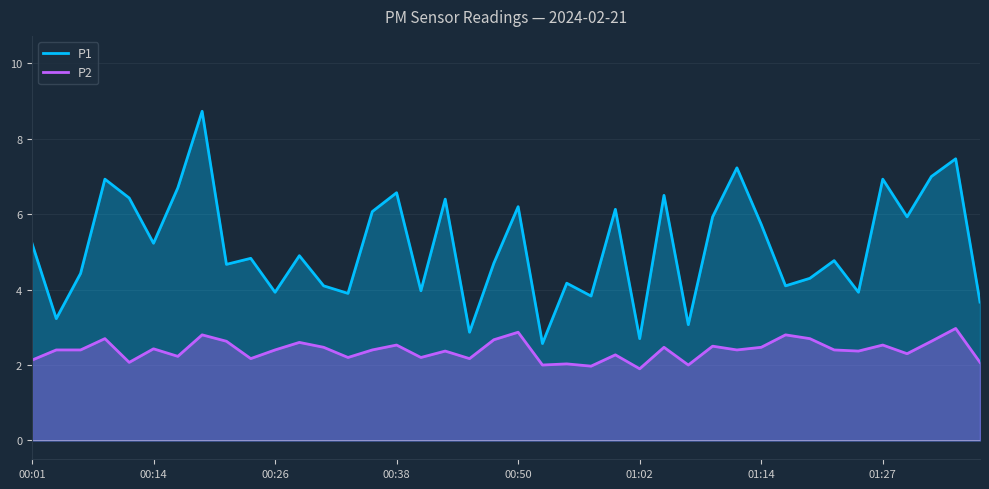

Rank the series at 01:27 from lowest to highest value.

P2, P1